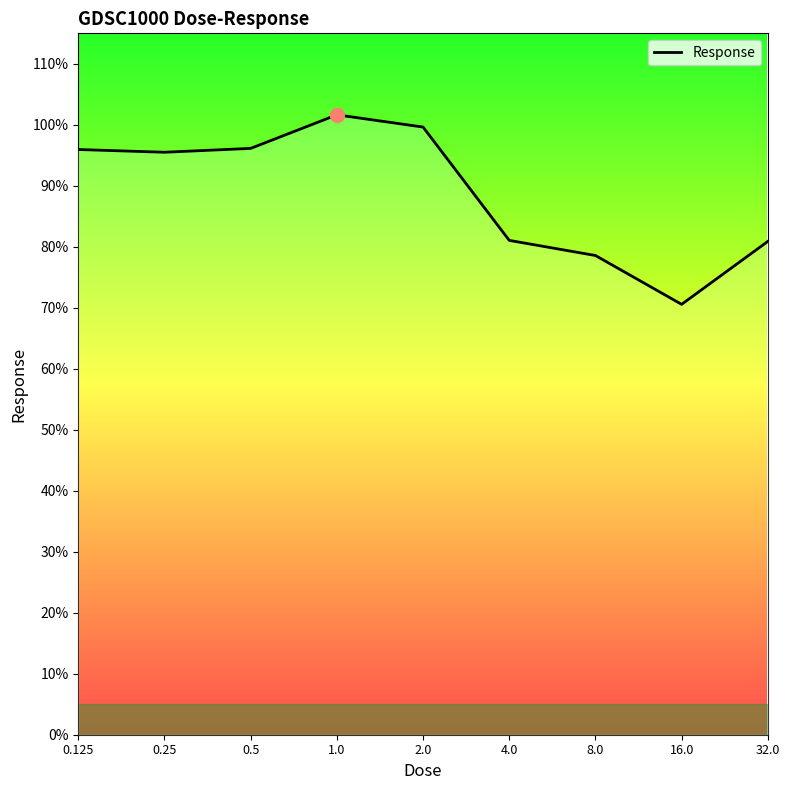

What is the greatest value displayed?

101.6